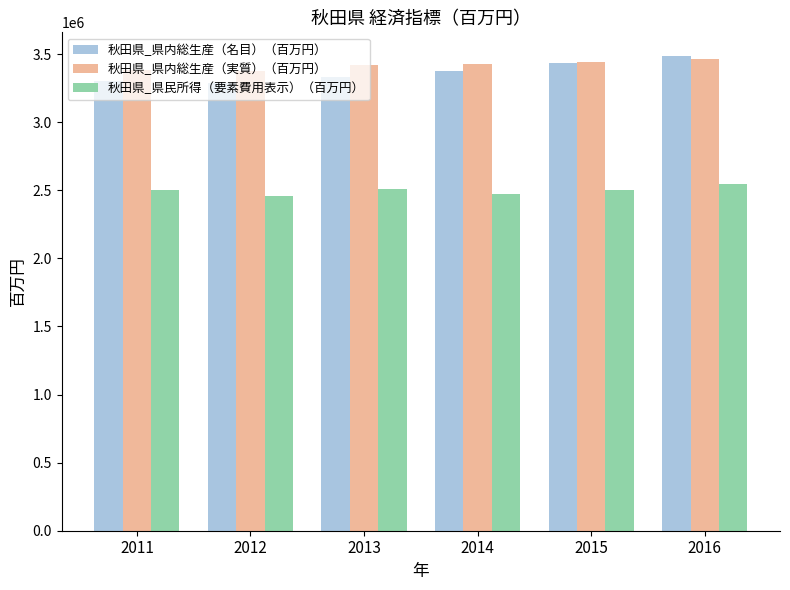

What is the minimum value shown in the chart?

2454990